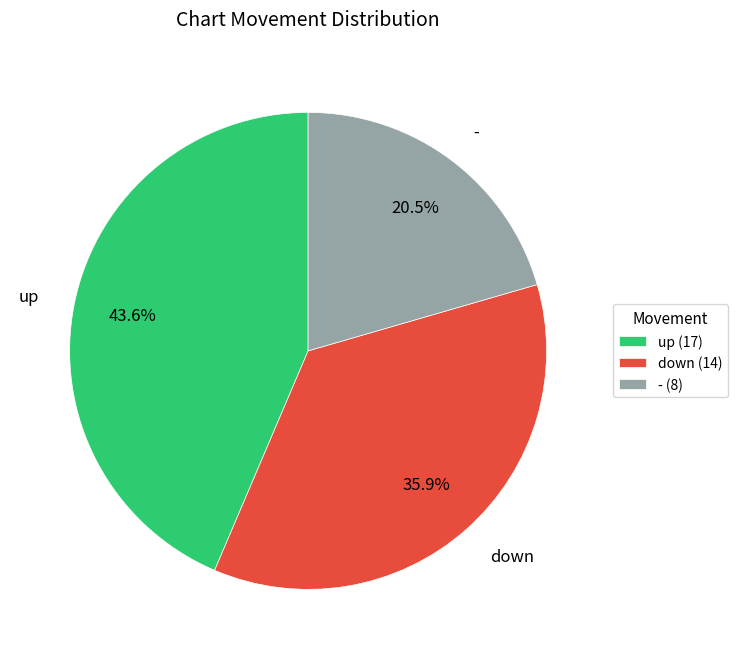

Which has a higher value, up or down?

up